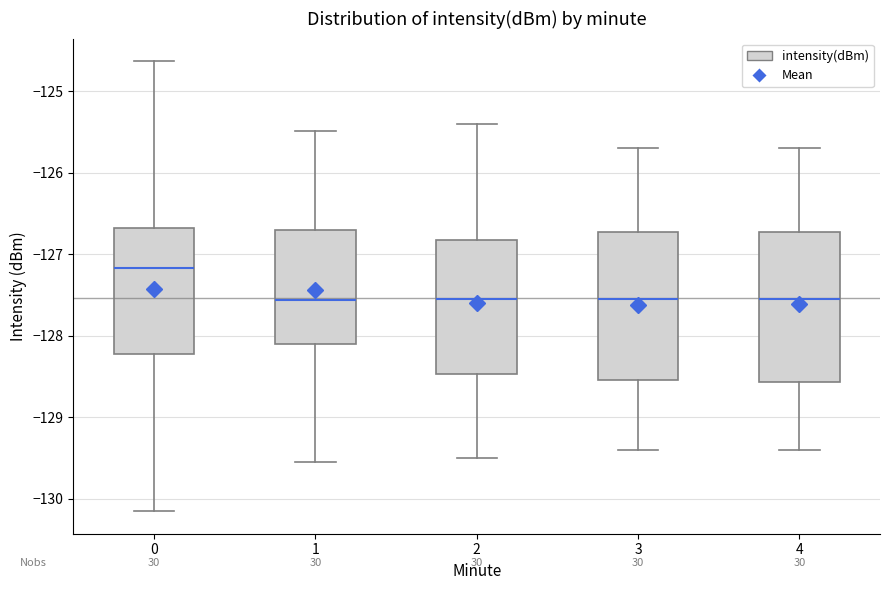

Which box's median line is the highest?

0